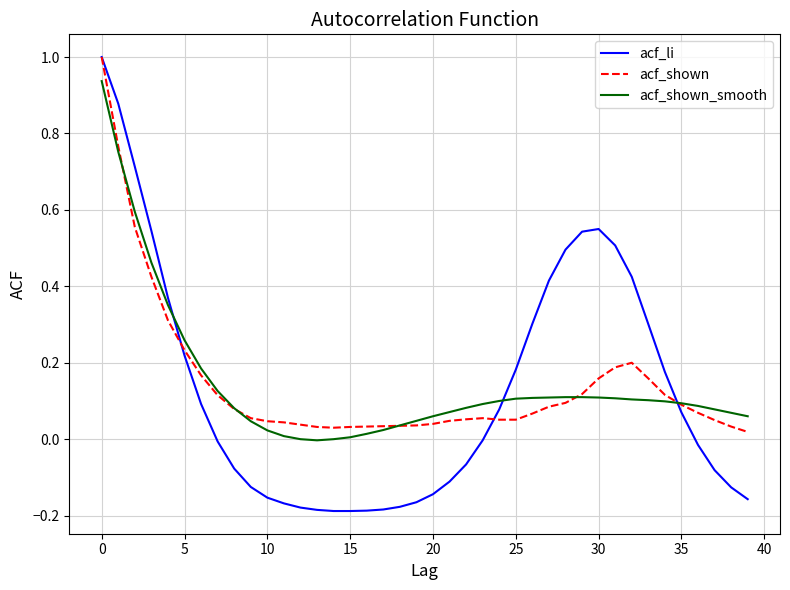

What is the maximum value for acf_shown?

1.0